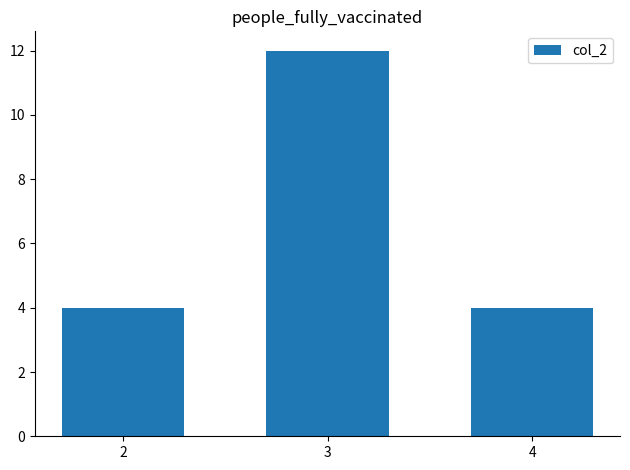

What value does the data have at 2?

4